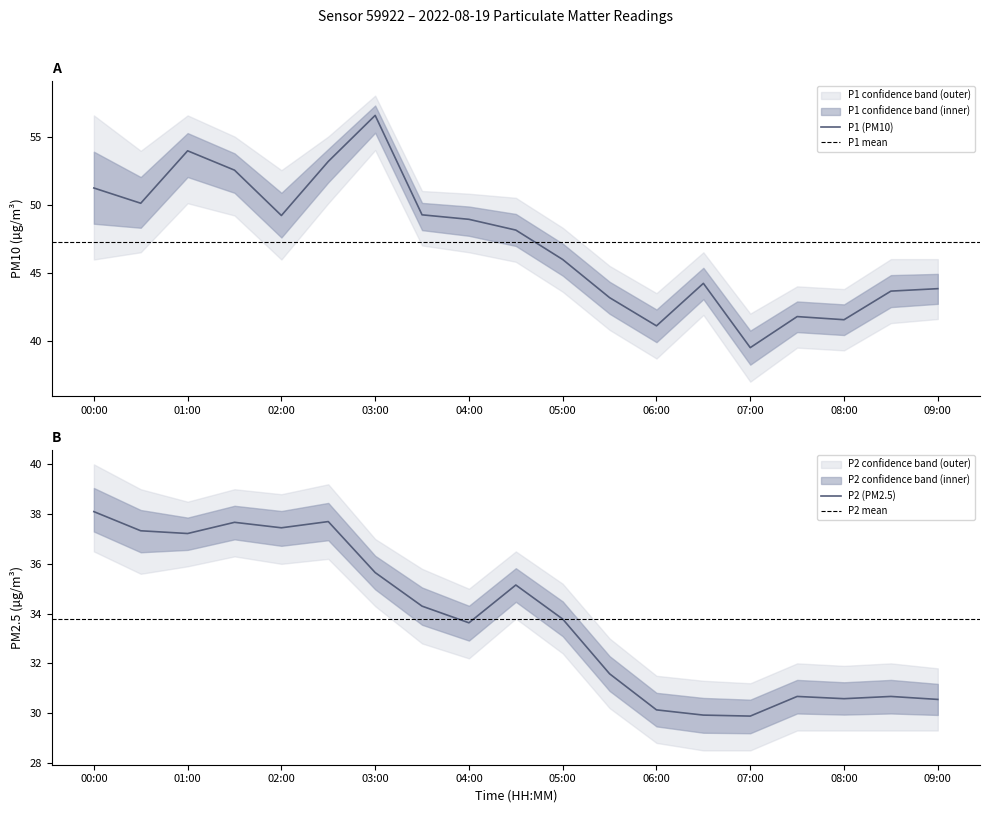

What is the sum of all P1 values?

897.8